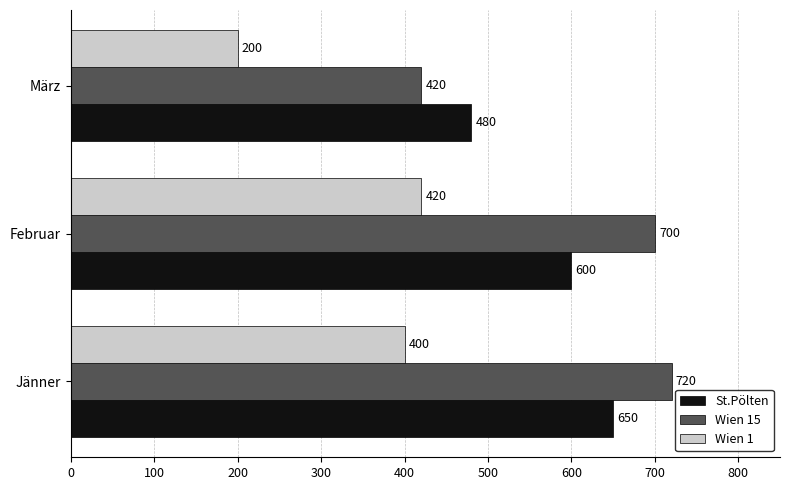

Between Jänner and März, which series saw the biggest shift?

Wien 15